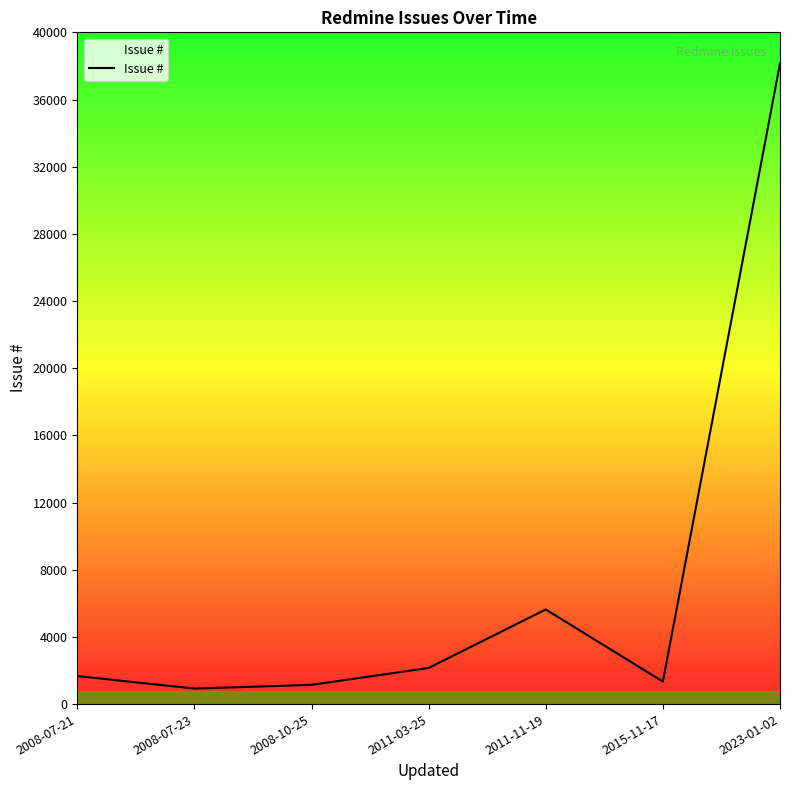

Count the number of categories in the chart.

7